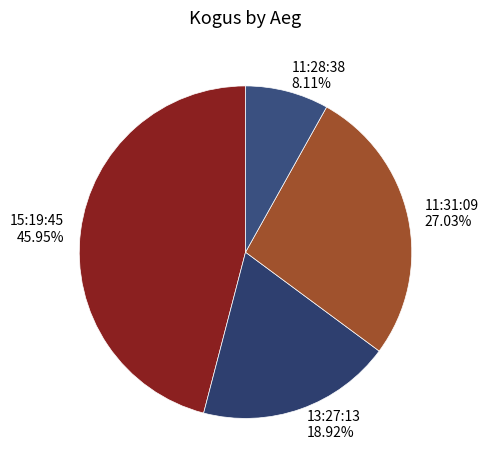

What percentage is the 15:19:45 slice, to the nearest percent?

46%